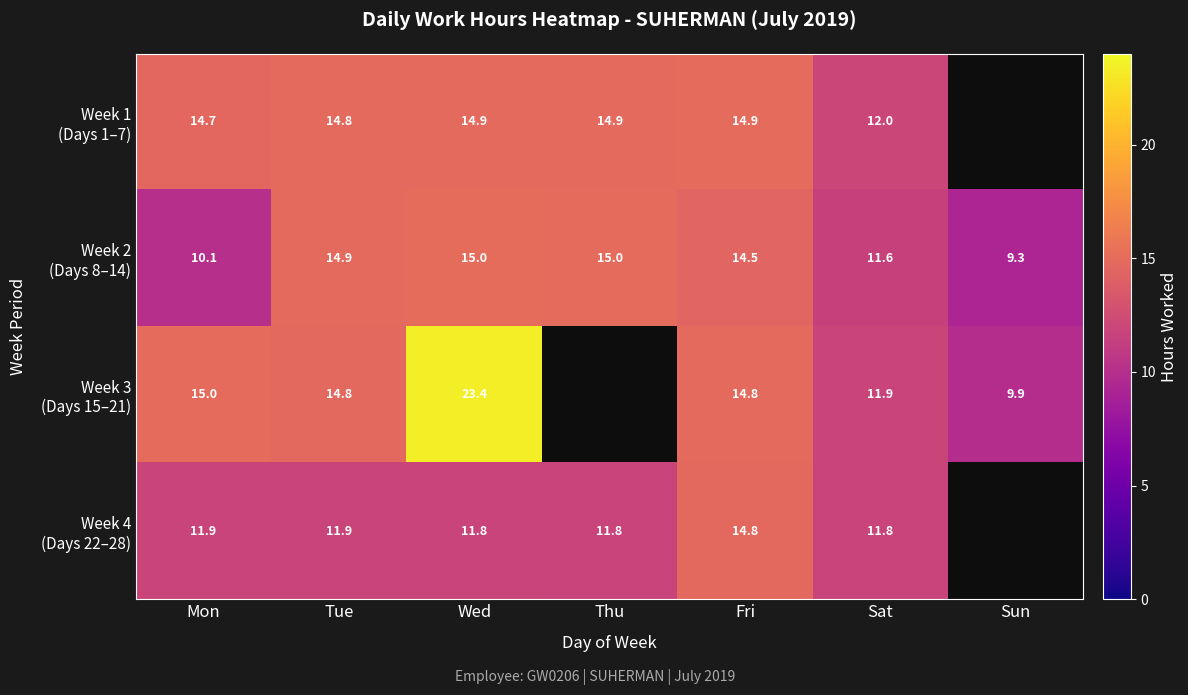

At which category is the sum across all series the highest?

Wed